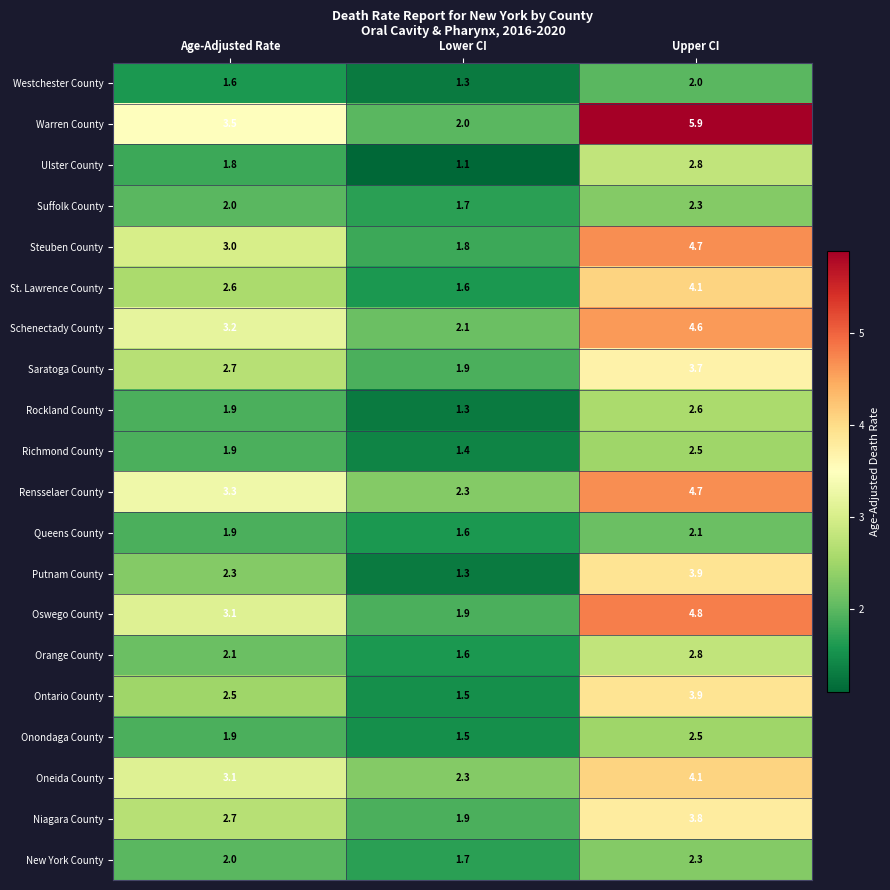

What is the difference between the maximum and minimum values in the Niagara County series?

1.9